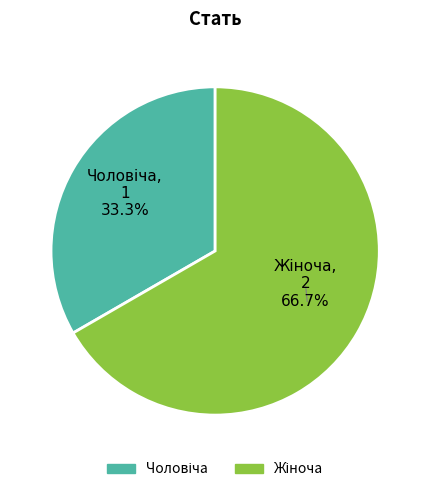

Count the number of slices in the pie.

2